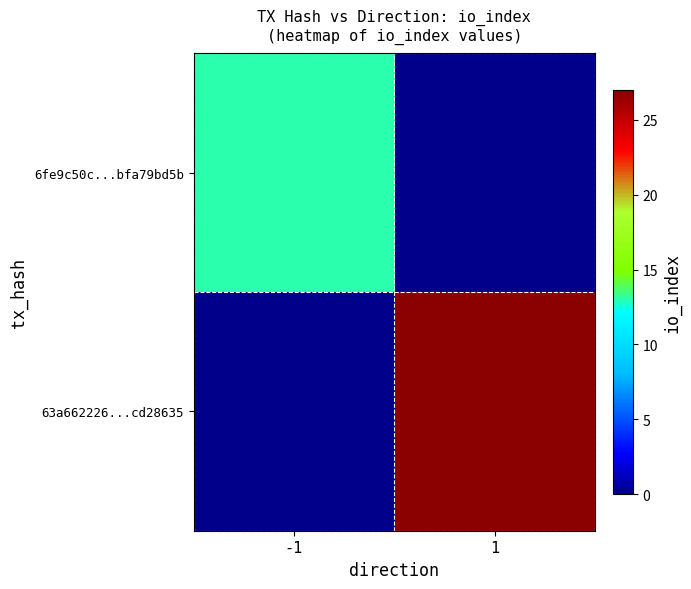

Reading left to right, extract all data points from this chart.

6fe9c50c...bfa79bd5b: -1=13	1=0
63a662226...cd28635: -1=0	1=27